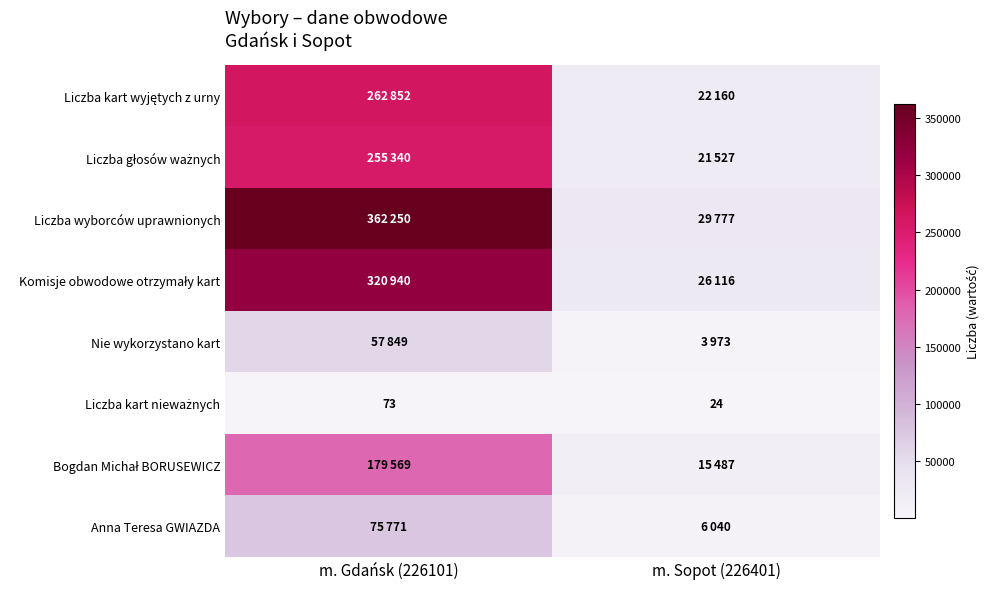

What is the difference between the maximum and minimum values in the Bogdan Michał BORUSEWICZ series?

164082